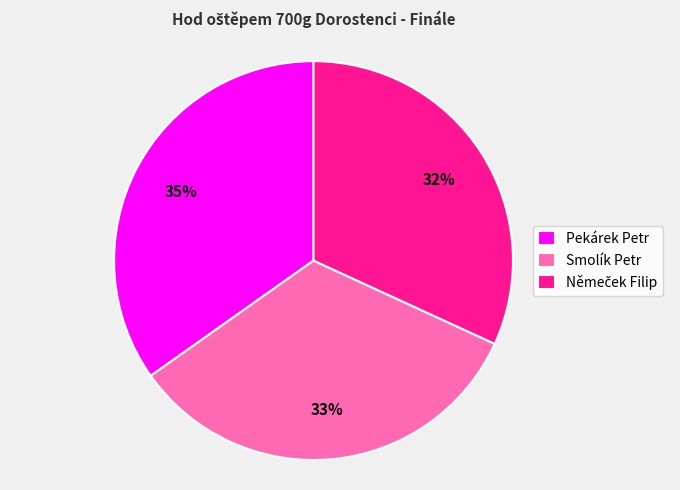

To the nearest percent, what is the average slice percentage?

33%